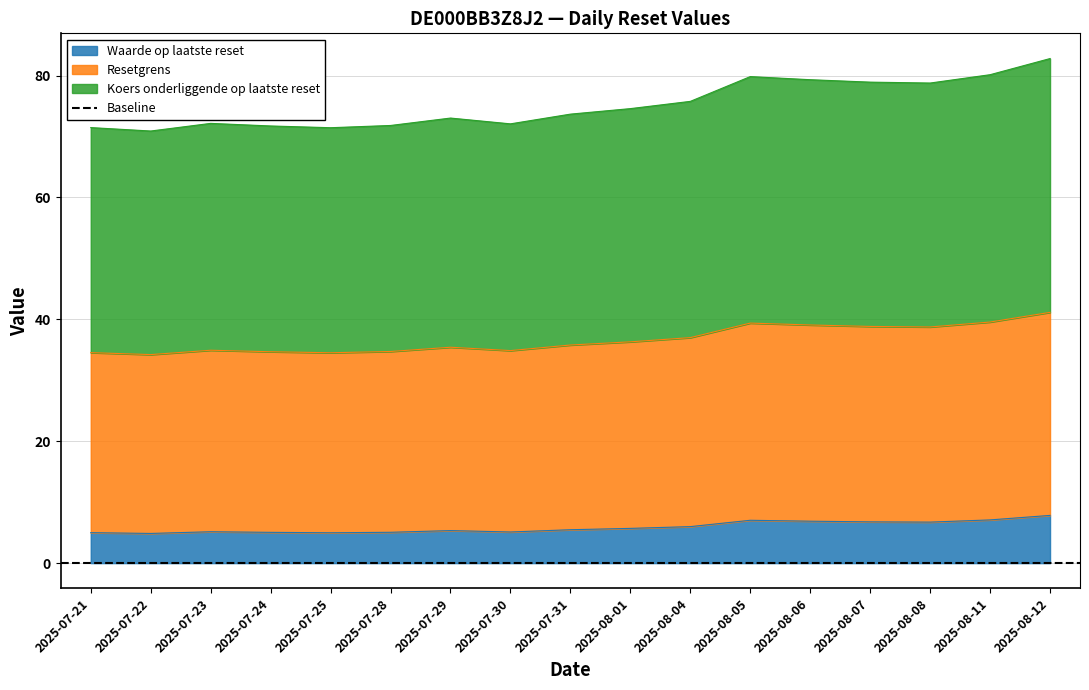

The Waarde op laatste reset series shows 6.0 at 2025-08-04. True or false?

True